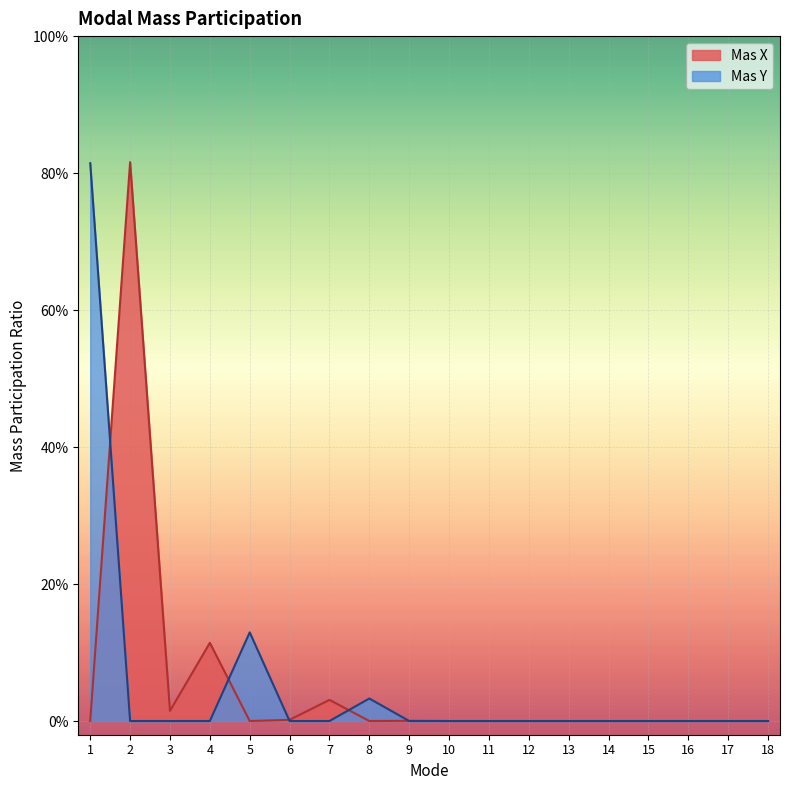

Which category has the lowest value in the Mas X series?

1